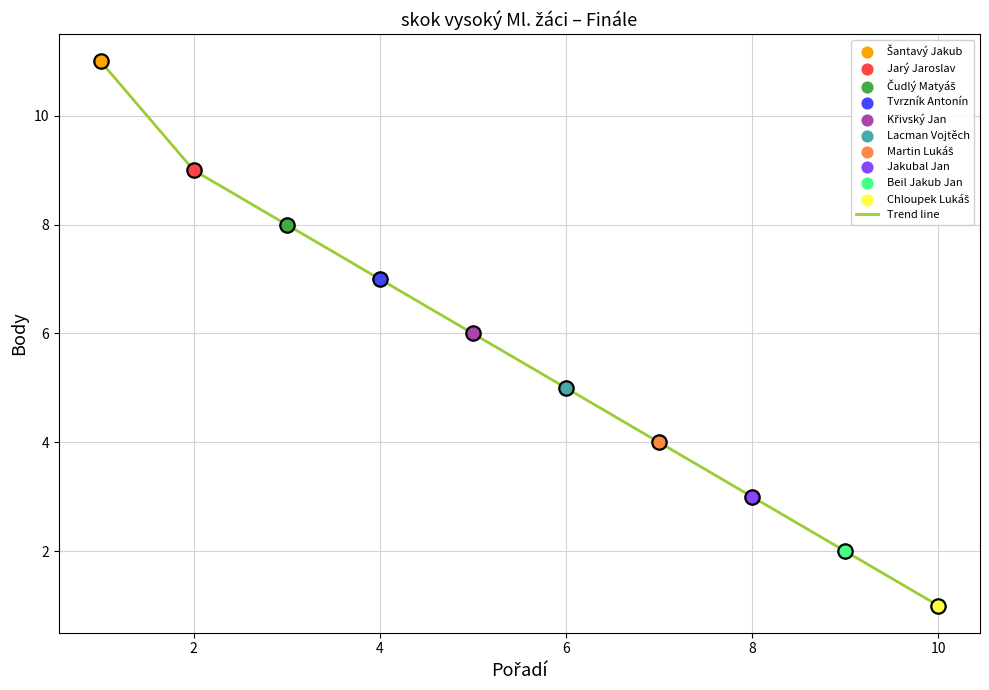

What is the difference between the maximum and minimum values?

10